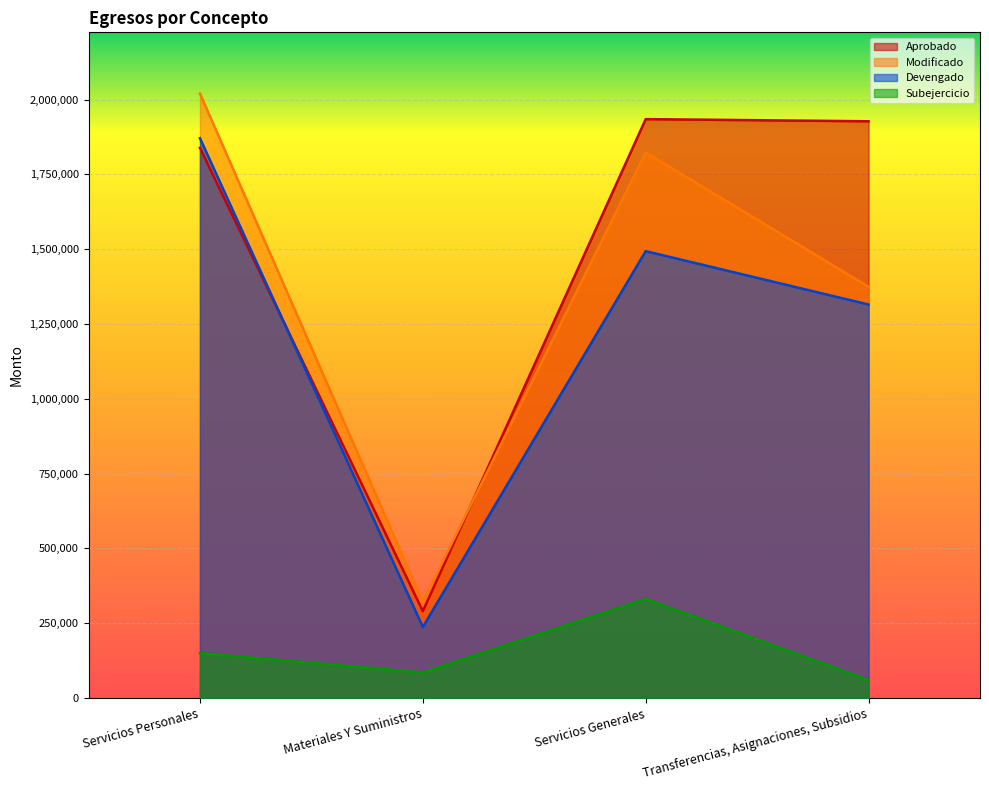

What is the difference between the maximum and minimum values in the Modificado series?

1699069.5